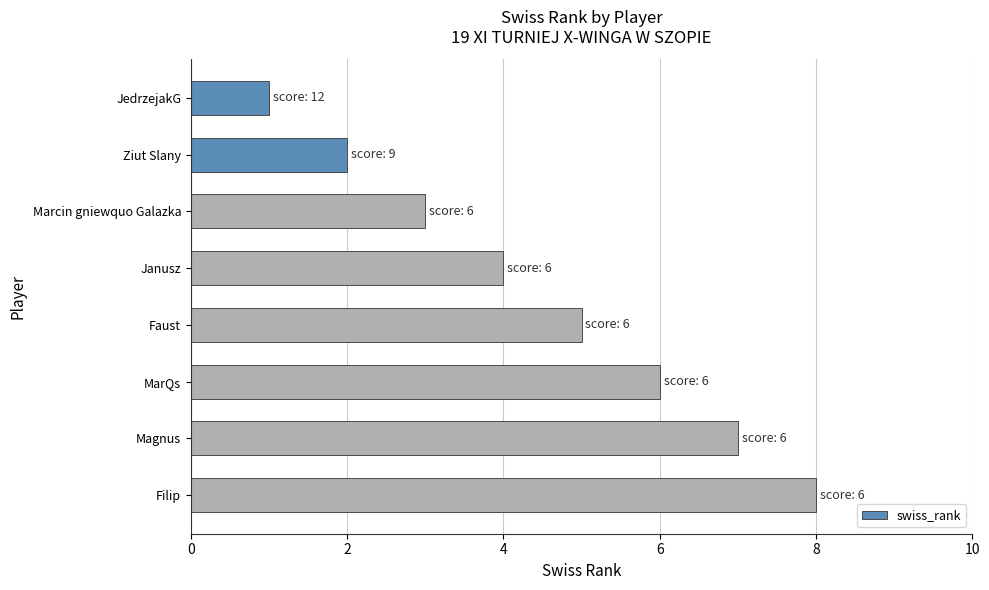

Are the bars grouped side by side (vs. stacked)?

No